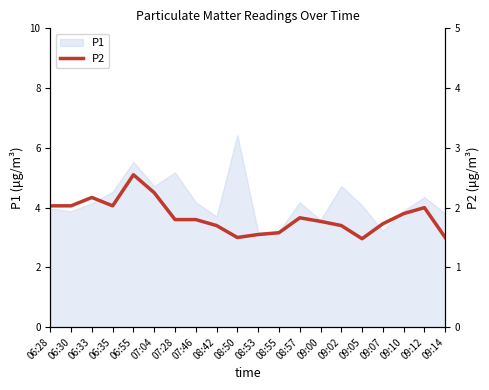

Between 06:55 and 07:28, which is larger?

06:55